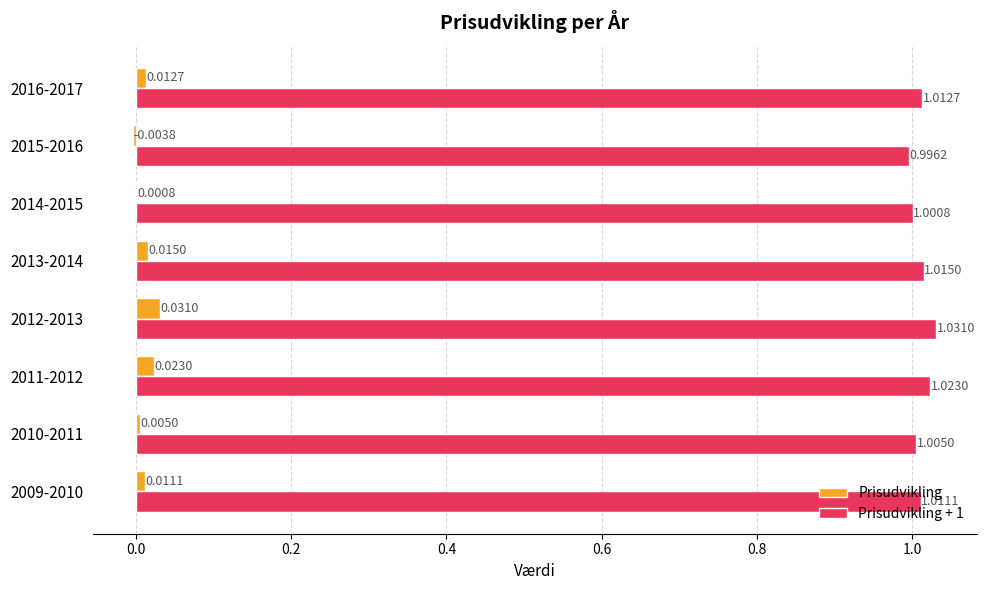

At which category does the chart reach its peak across all series?

2012-2013